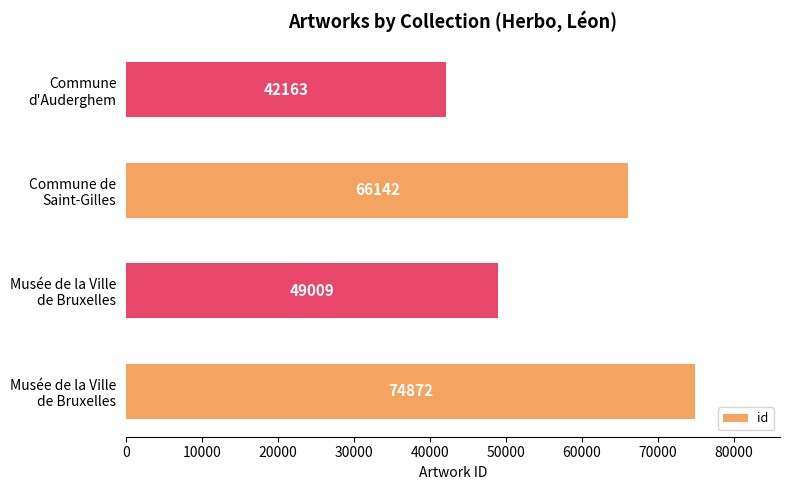

What is the difference between the maximum and minimum values?

32709